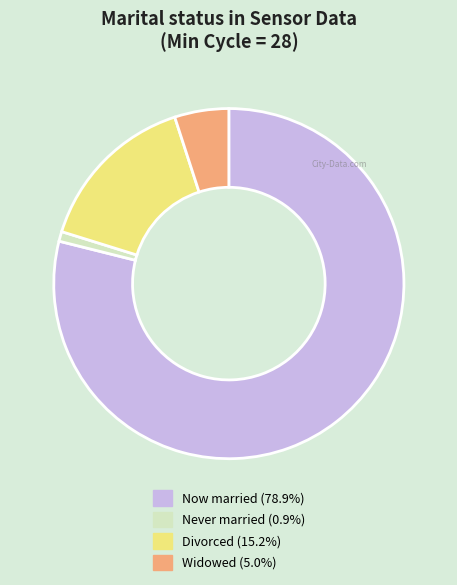

Is there any slice that represents more than half of the pie?

Yes